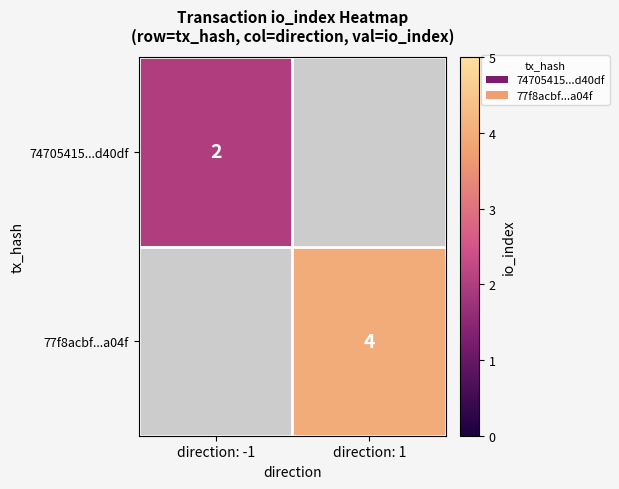

The 74705415...d40df series shows 1 at direction: -1. True or false?

False